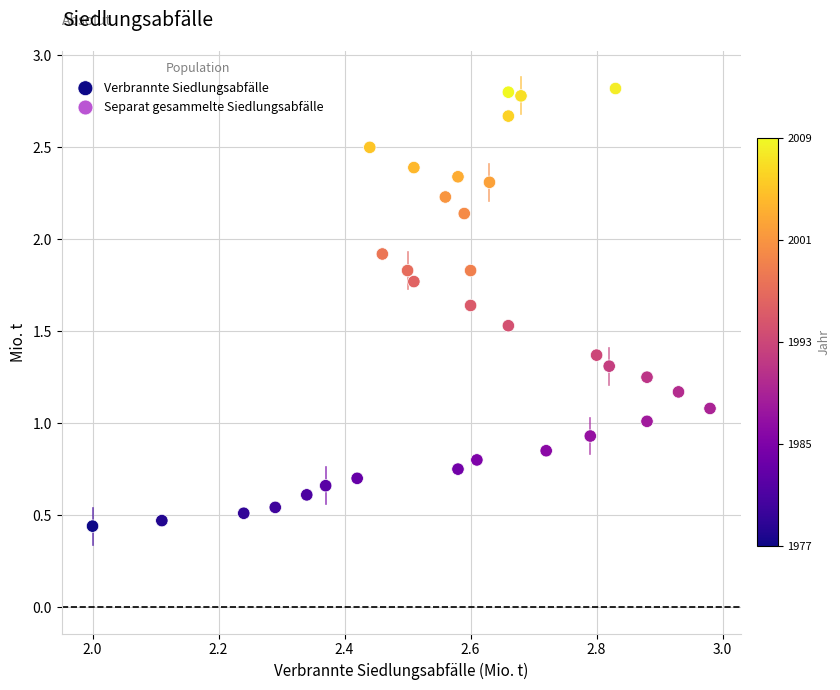

What is the range of Y values (max minus min)?

2.4